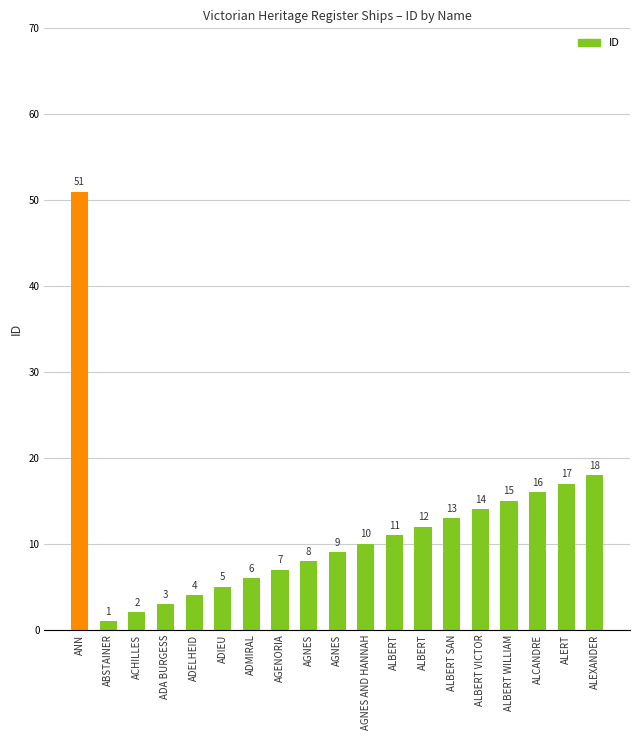

Between AGENORIA and ABSTAINER, which is larger?

AGENORIA